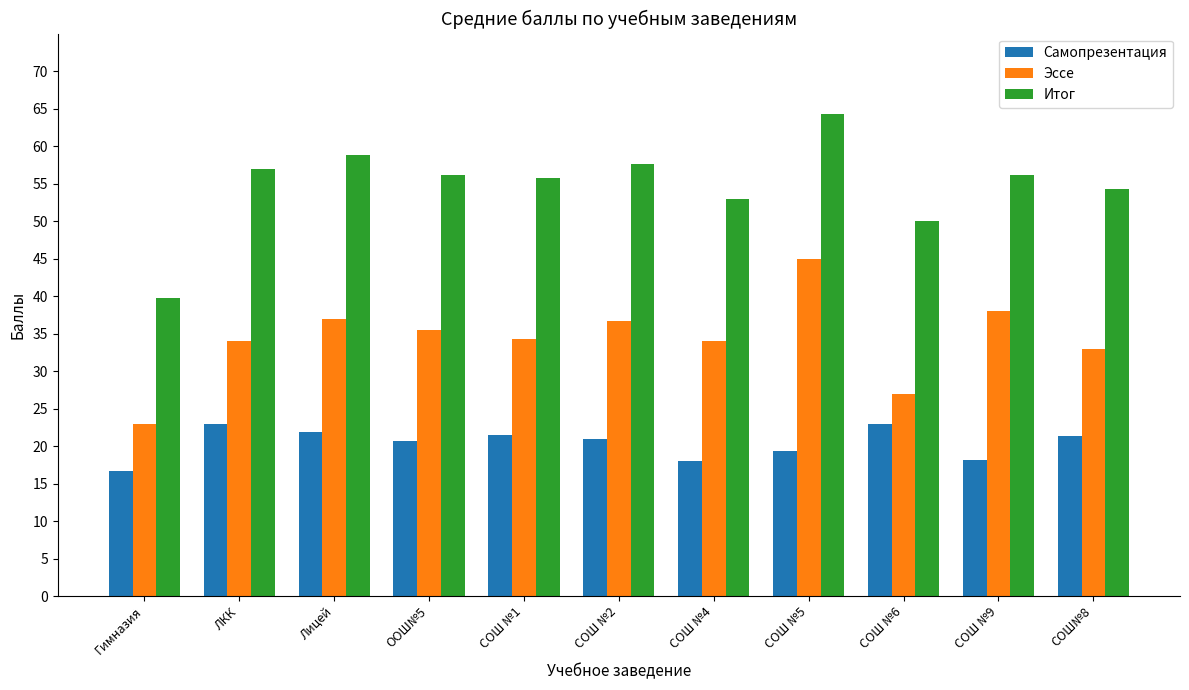

What is the sum of the Эссе values at СОШ №6 and СОШ №4?

61.0